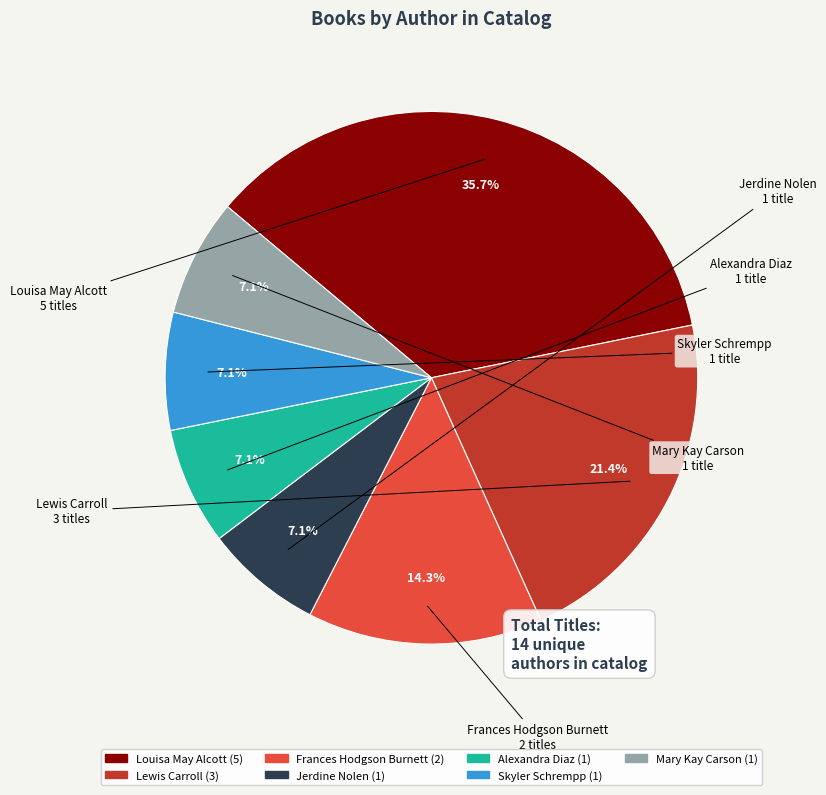

To the nearest percent, what portion does Lewis Carroll represent?

21%